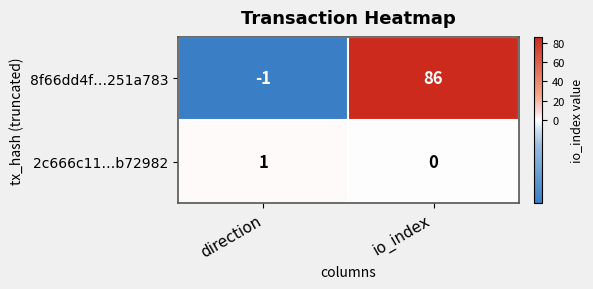

Reading right to left, what are all the values shown in this chart?

8f66dd4f…251a783: io_index=86	direction=-1
2c666c11…b72982: io_index=0	direction=1